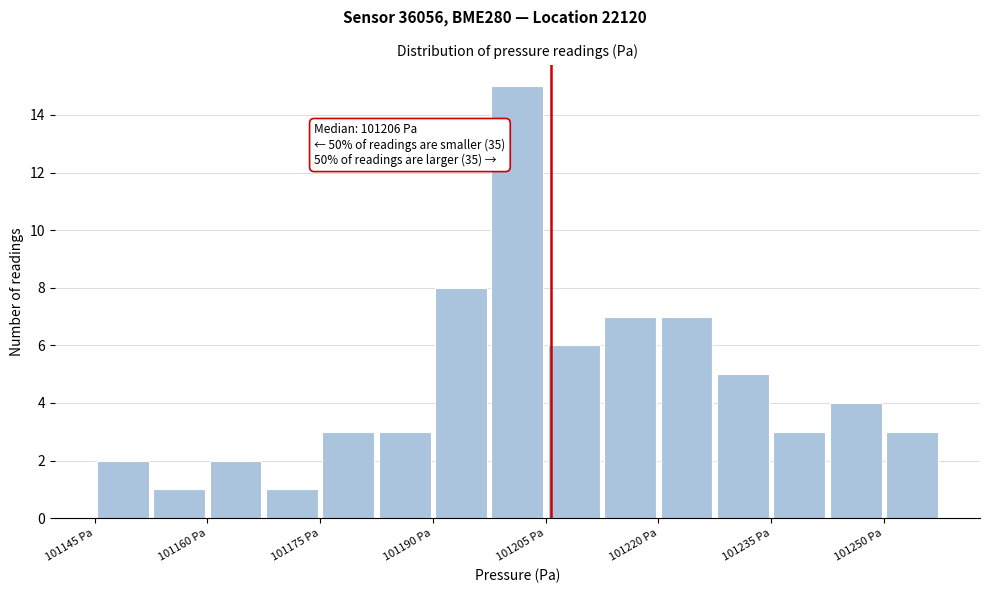

Around what value on the x-axis is the tallest bar? Give the approximate position of its centre, as read against the axis.

101202